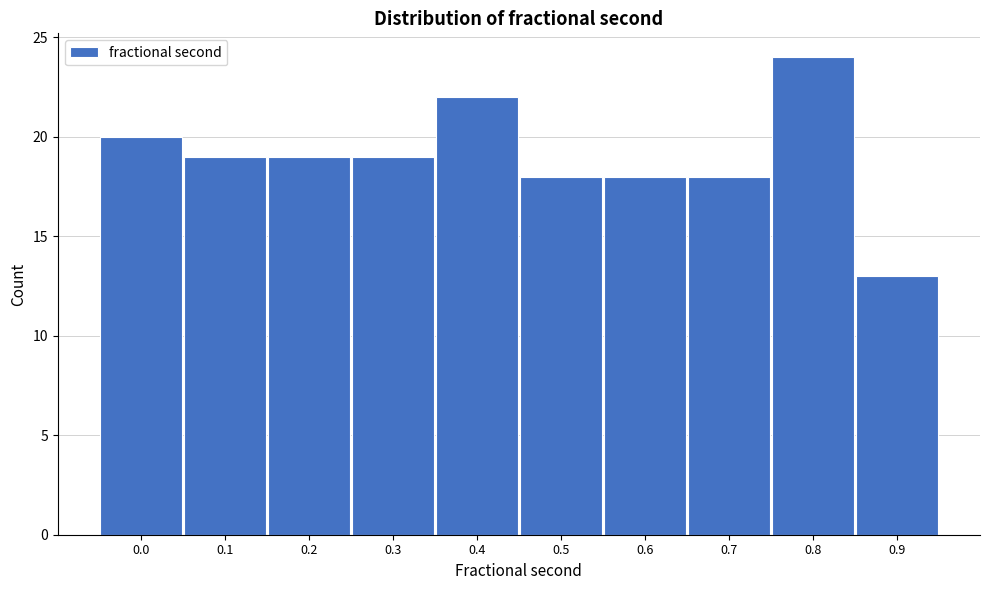

Reading right to left, transcribe all the data shown in this chart.

13	24	18	18	18	22	19	19	19	20